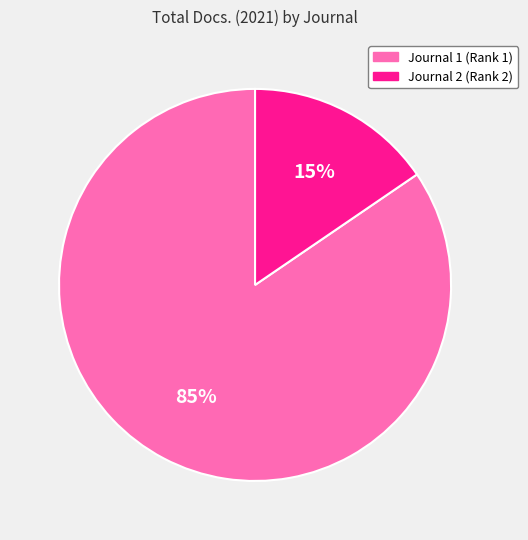

To the nearest percent, what portion does Journal 1 (Rank 1) represent?

85%